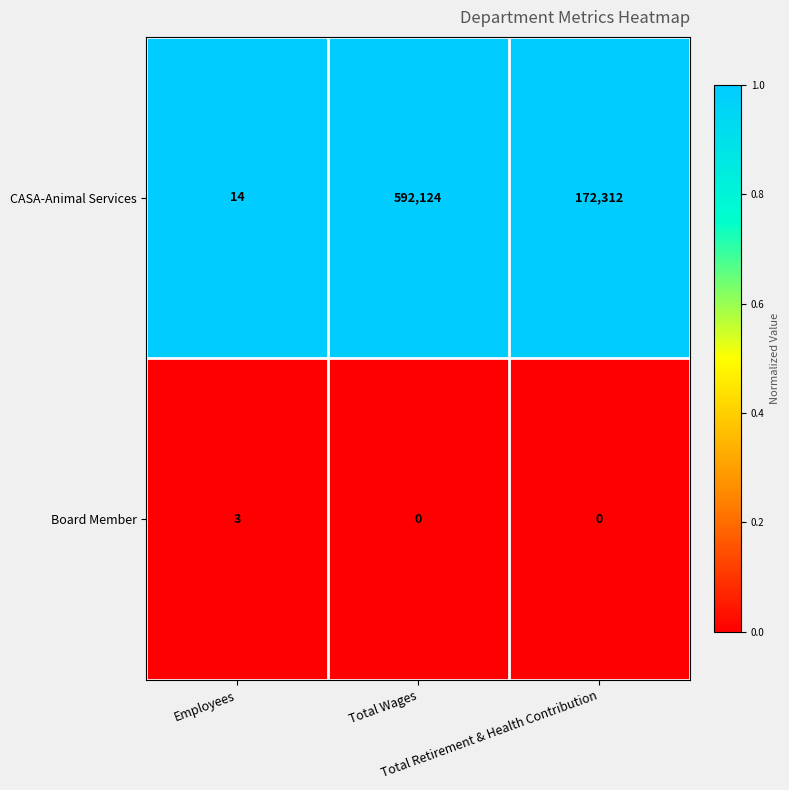

Which series has the largest total across all categories?

CASA-Animal Services